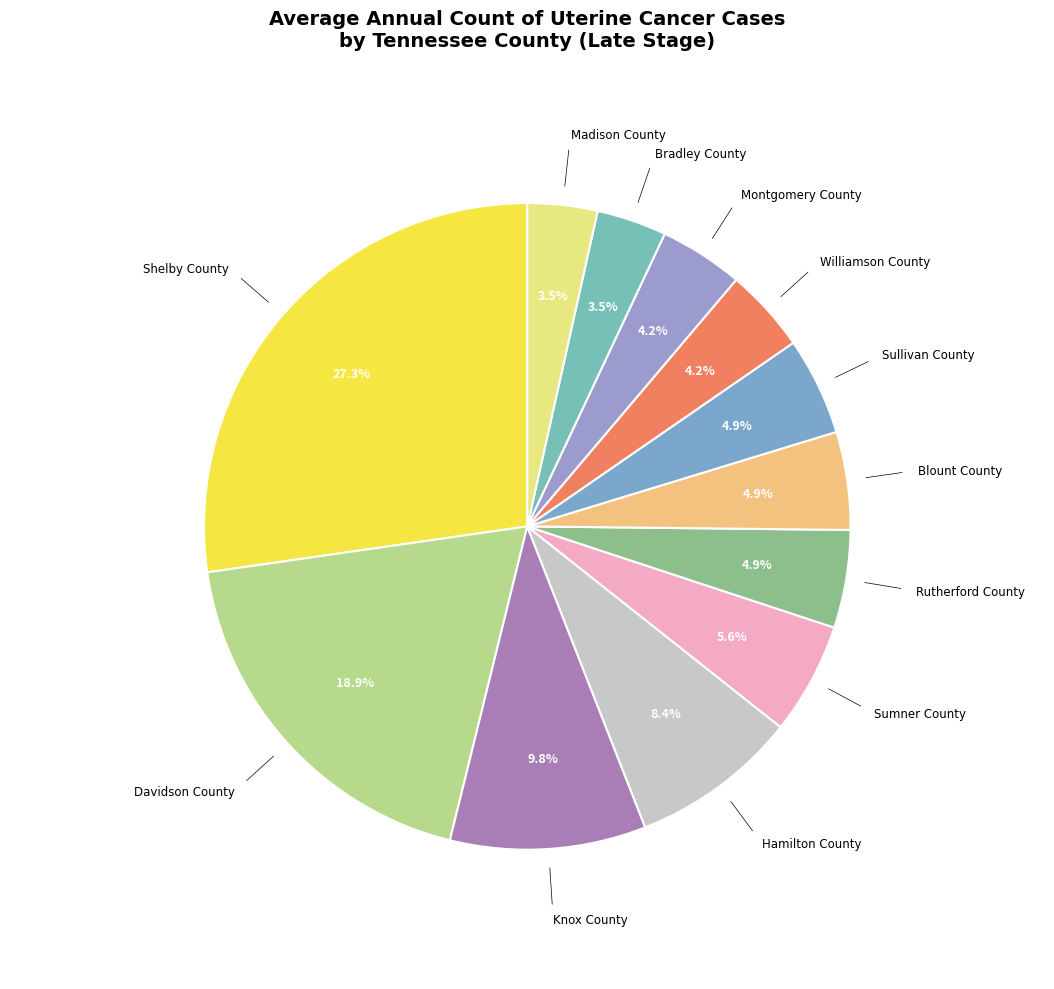

Does Montgomery County represent more than half of the total?

No